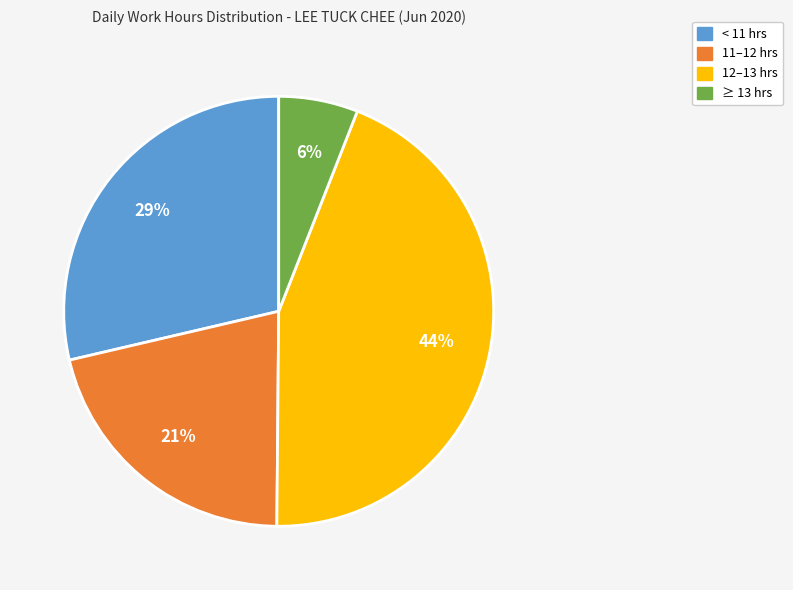

How many slices are in this pie chart?

4